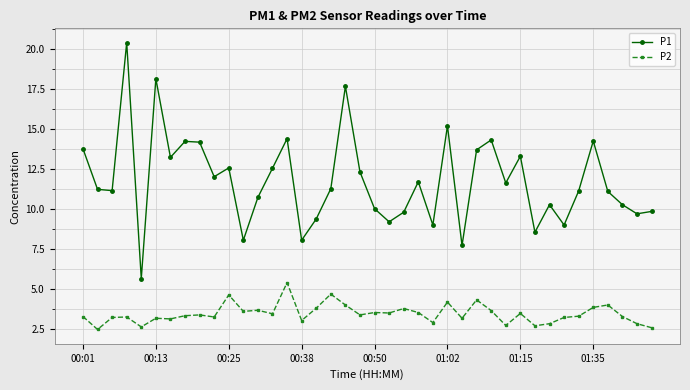

In P1, how many points are higher than both neighbors (excluding endpoints)?

12